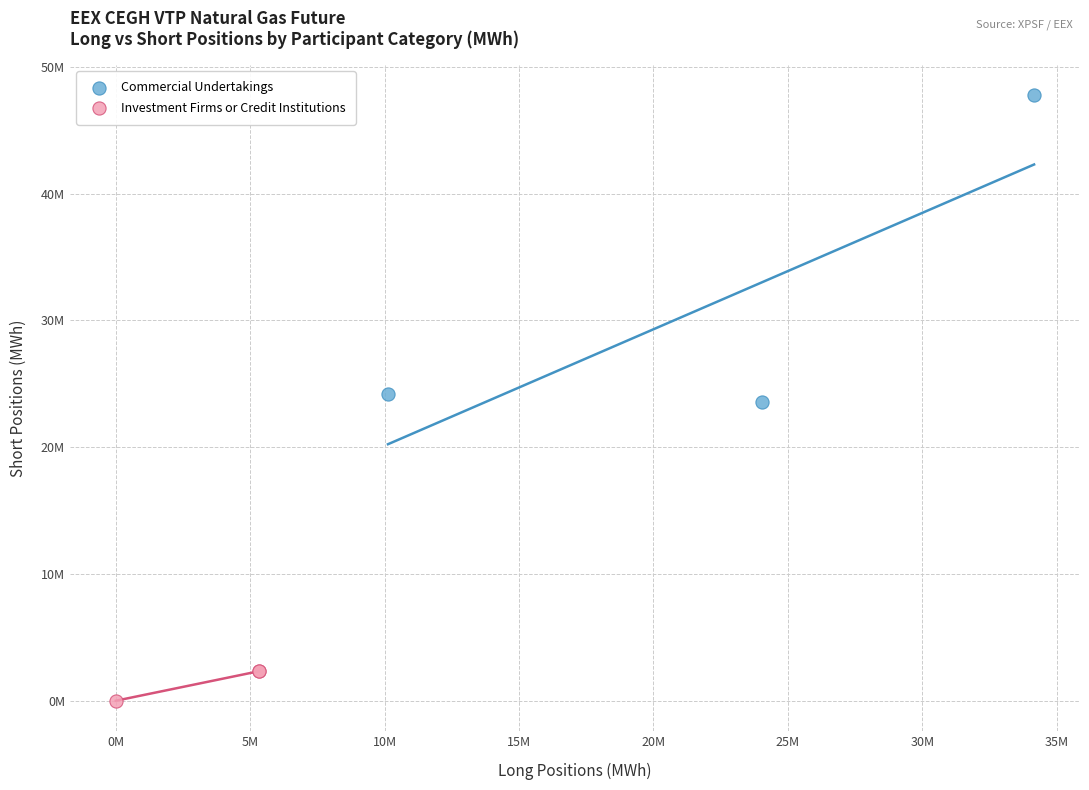

Which series contains the lowest Y value?

Investment Firms or Credit Institutions